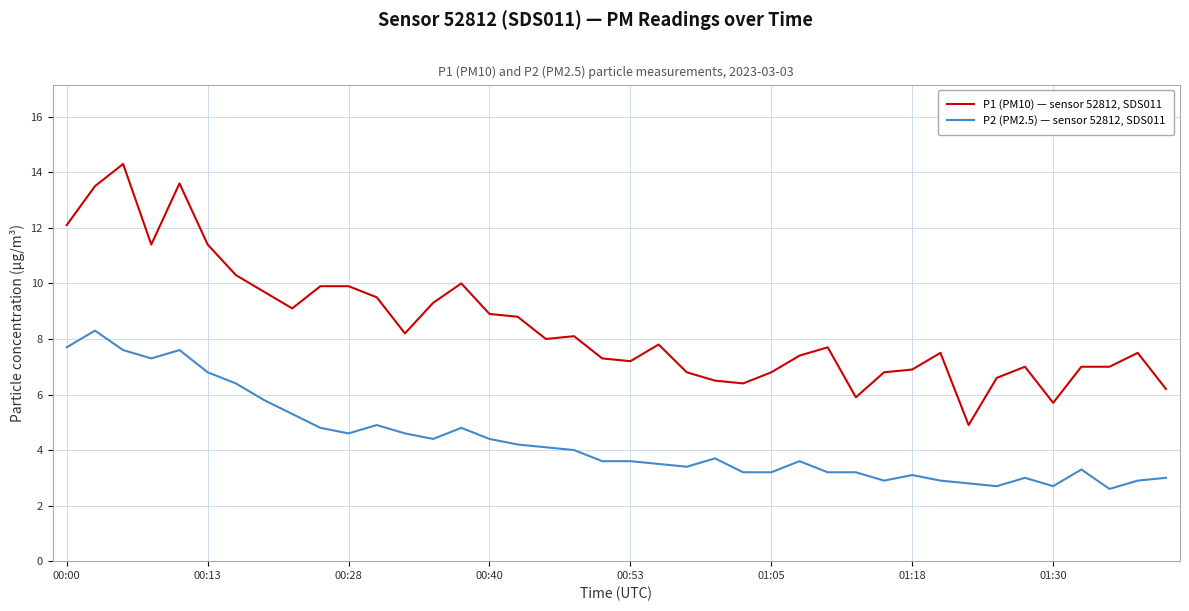

Rank the series by their maximum value, from highest to lowest.

P1 (PM10) — sensor 52812, SDS011, P2 (PM2.5) — sensor 52812, SDS011